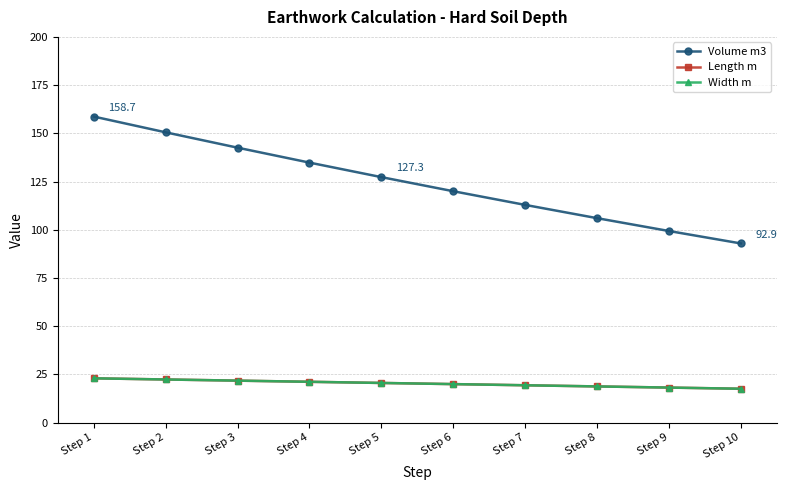

What is the smallest value displayed?

17.6